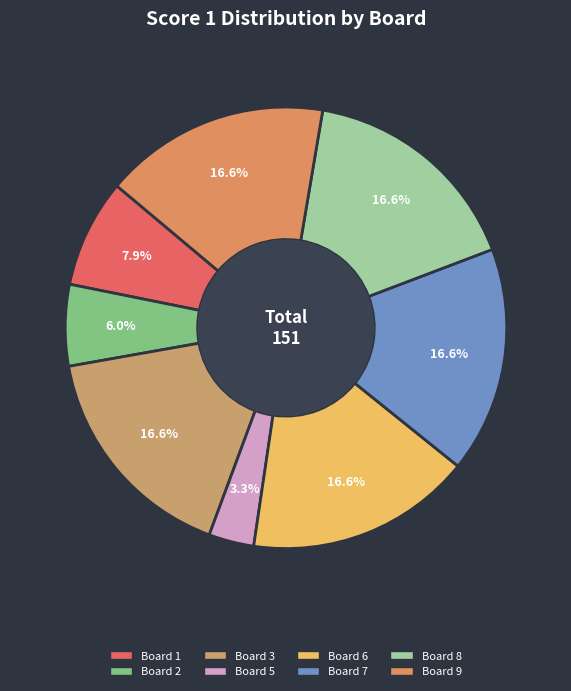

Count the number of slices in the pie.

8